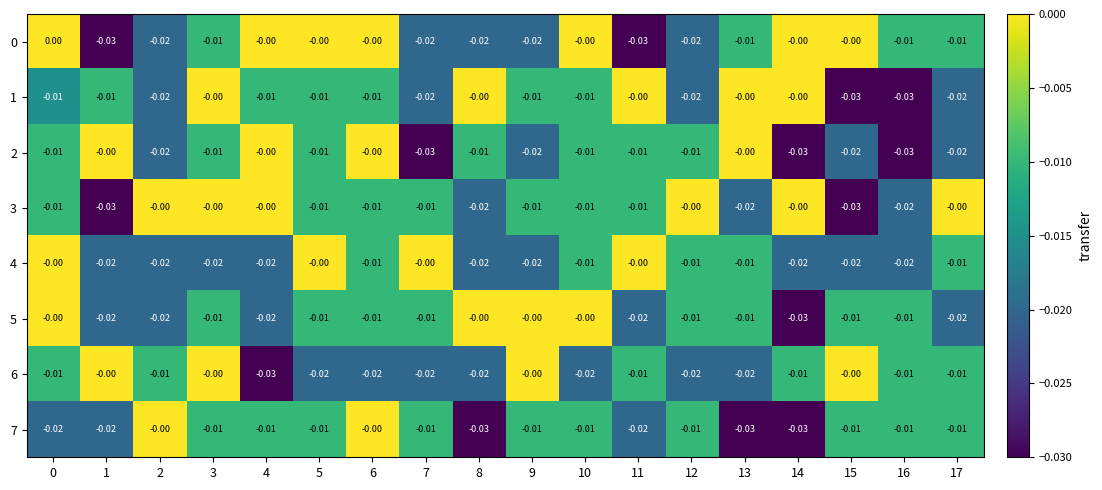

Is the value of 7 at 9 greater than the value of 4 at 1?

Yes